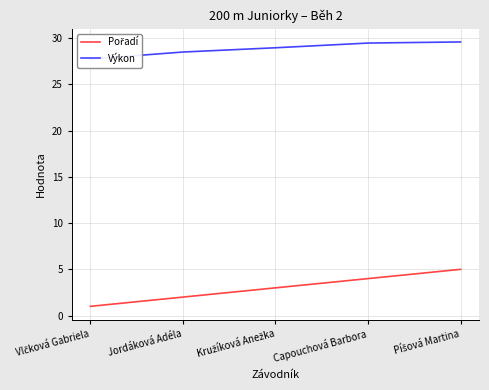

What is the label of the 1st point from the left?

Vlčková Gabriela